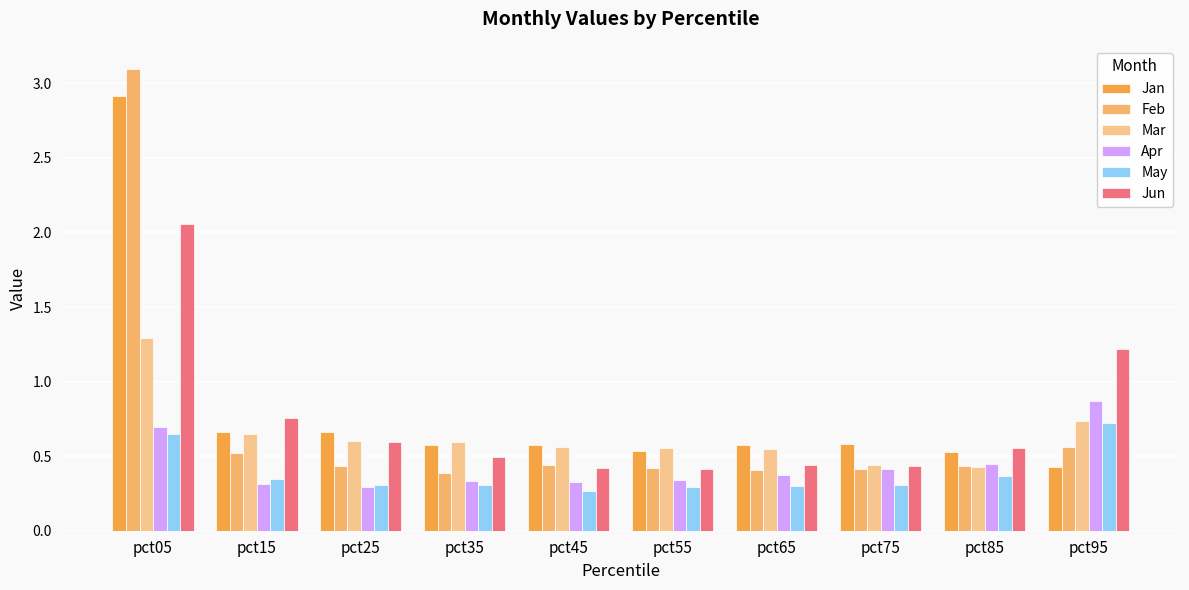

How many bars are there in each group?

6